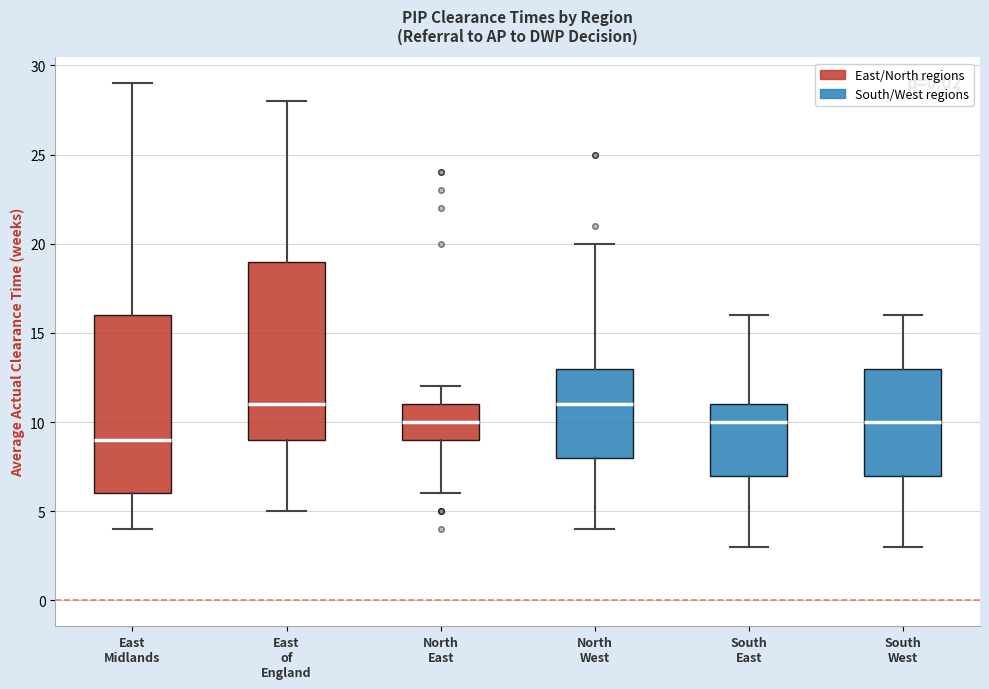

Which box's median line is the lowest?

East Midlands